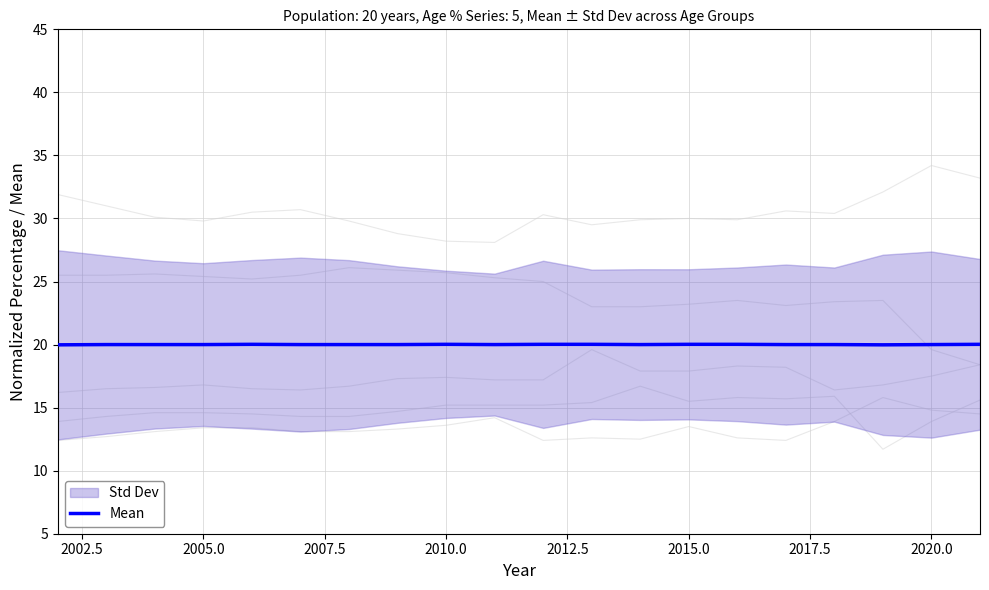

How many points are lower than both their immediate neighbors (excluding endpoints)?

4